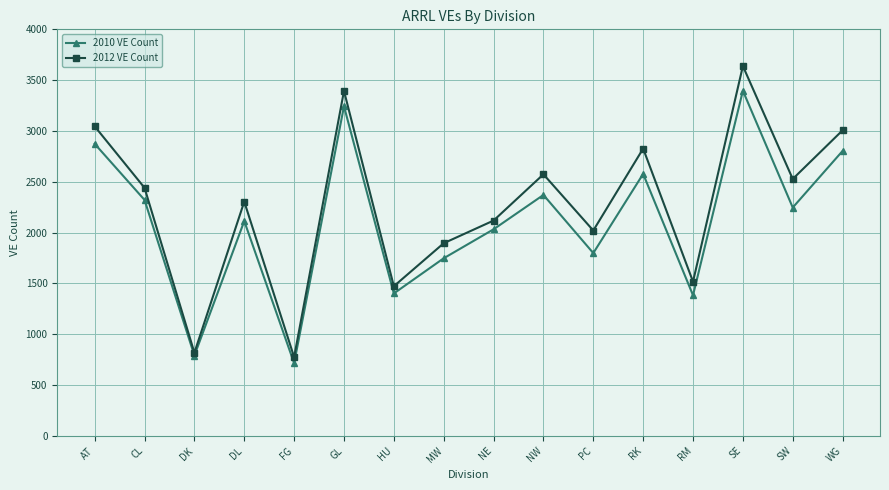

True or false: 2012 VE Count has more than 1 points higher than both neighbors.

True